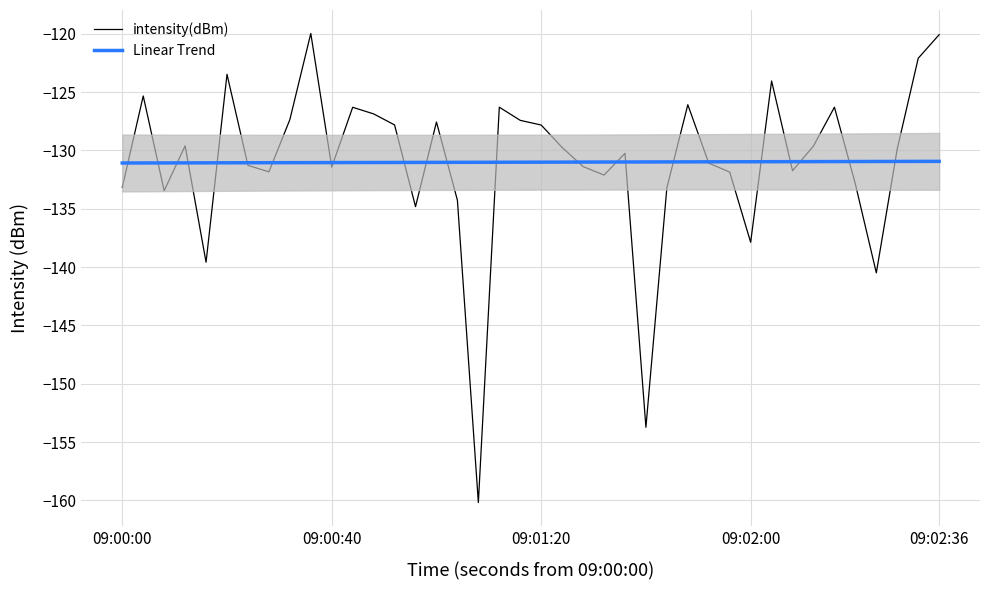

The value of Linear Trend at 09:02:36 is -194.6. True or false?

False